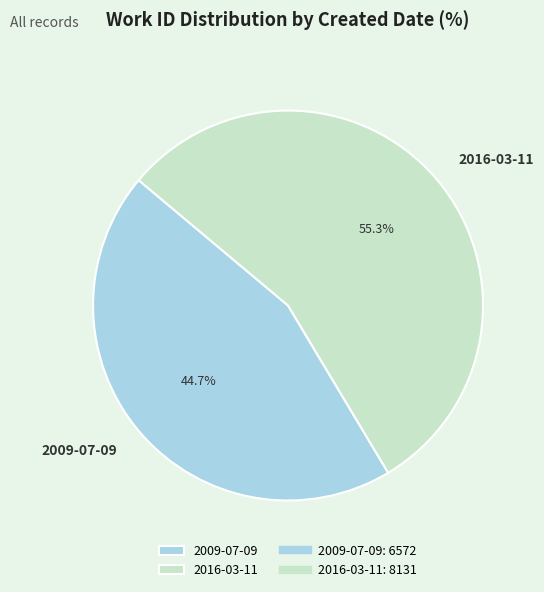

What portion of the pie excludes 2016-03-11?

44.7%